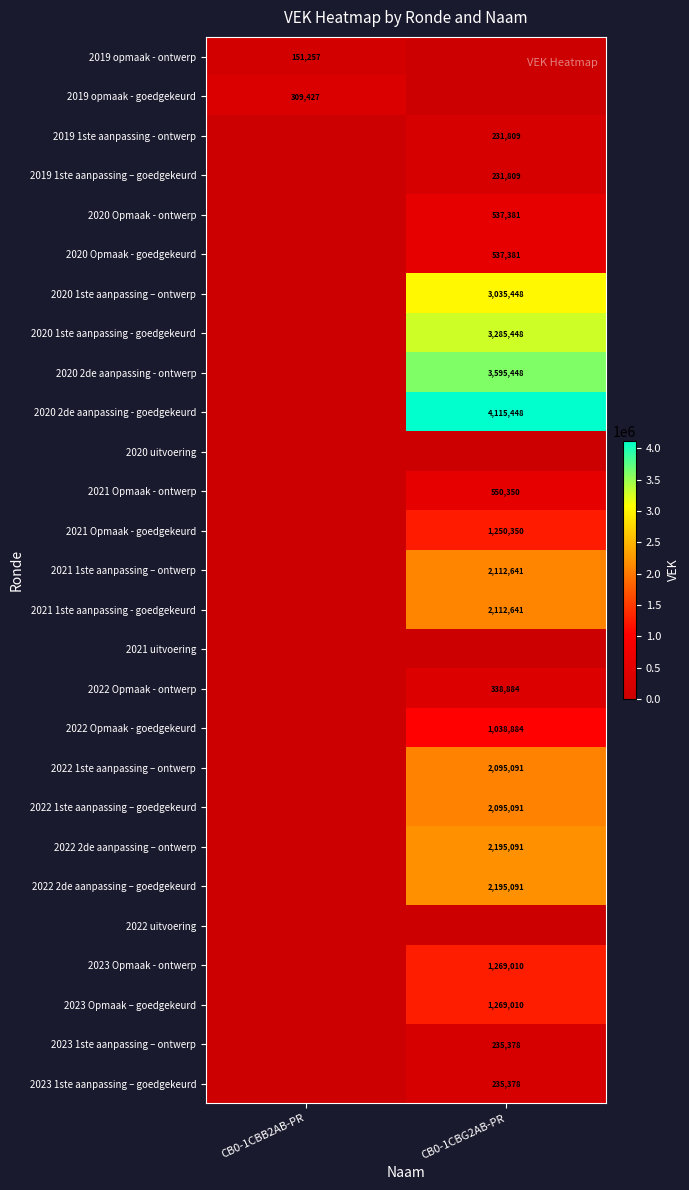

Is it true that 2021 Opmaak - goedgekeurd equals 1250350 at CB0-1CBG2AB-PR?

True